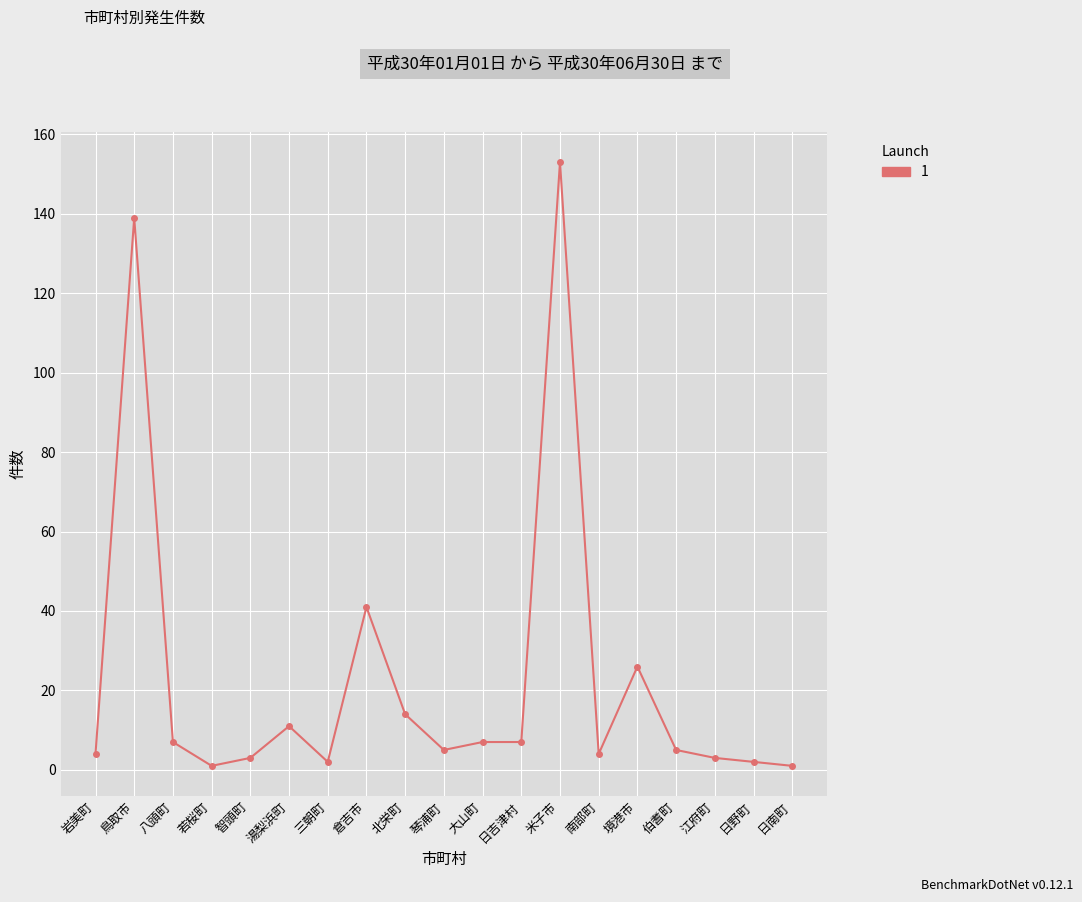

What is the ratio of the value at 大山町 to the value at 湯梨浜町?

0.6